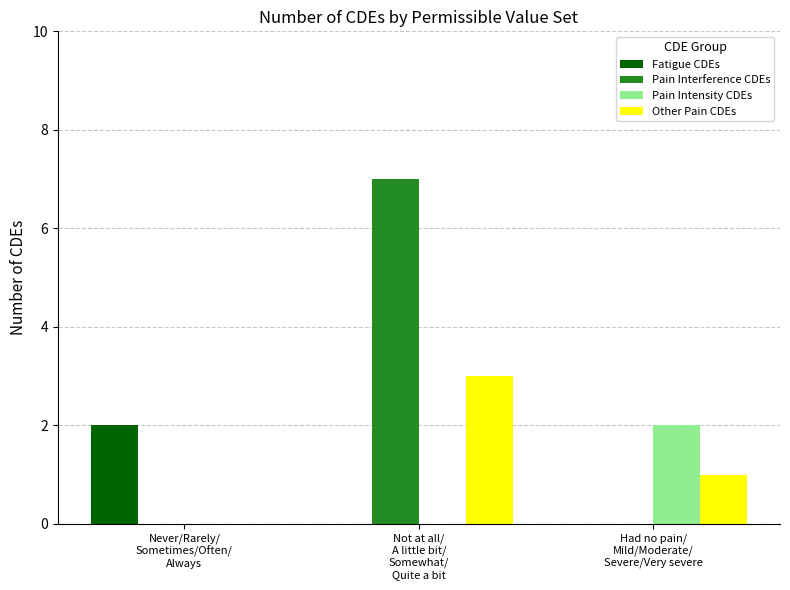

How many categories are shown in the chart?

3